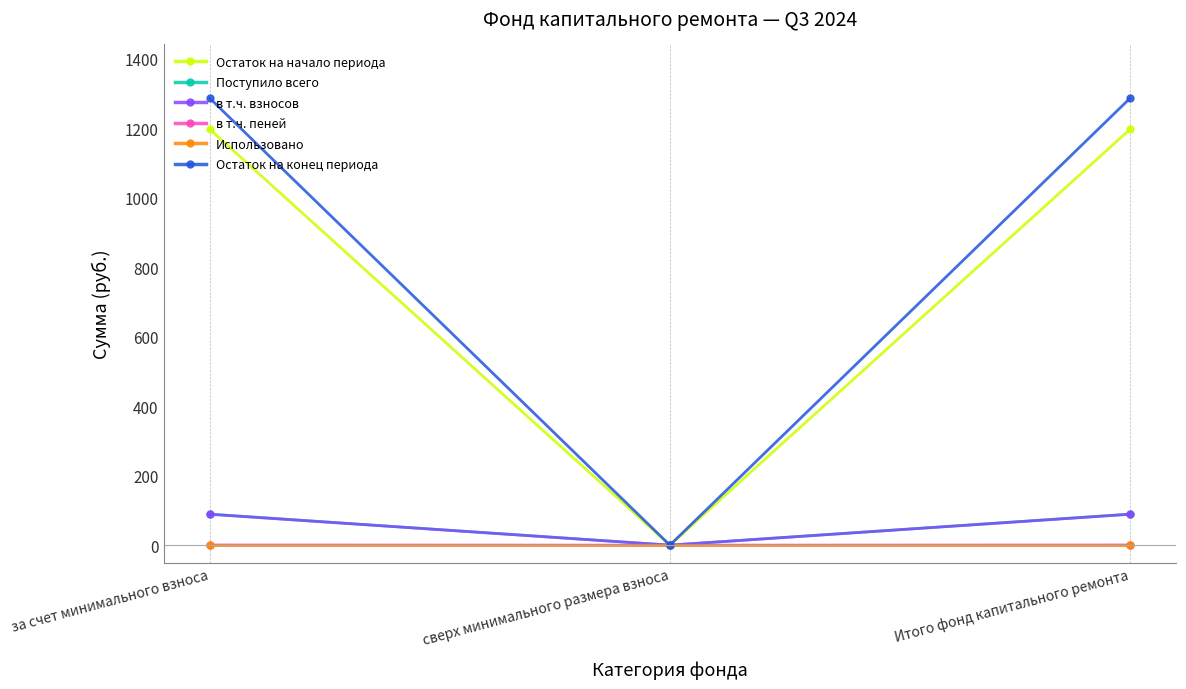

The Остаток на конец периода series shows -604.4 at сверх минимального размера взноса. True or false?

False